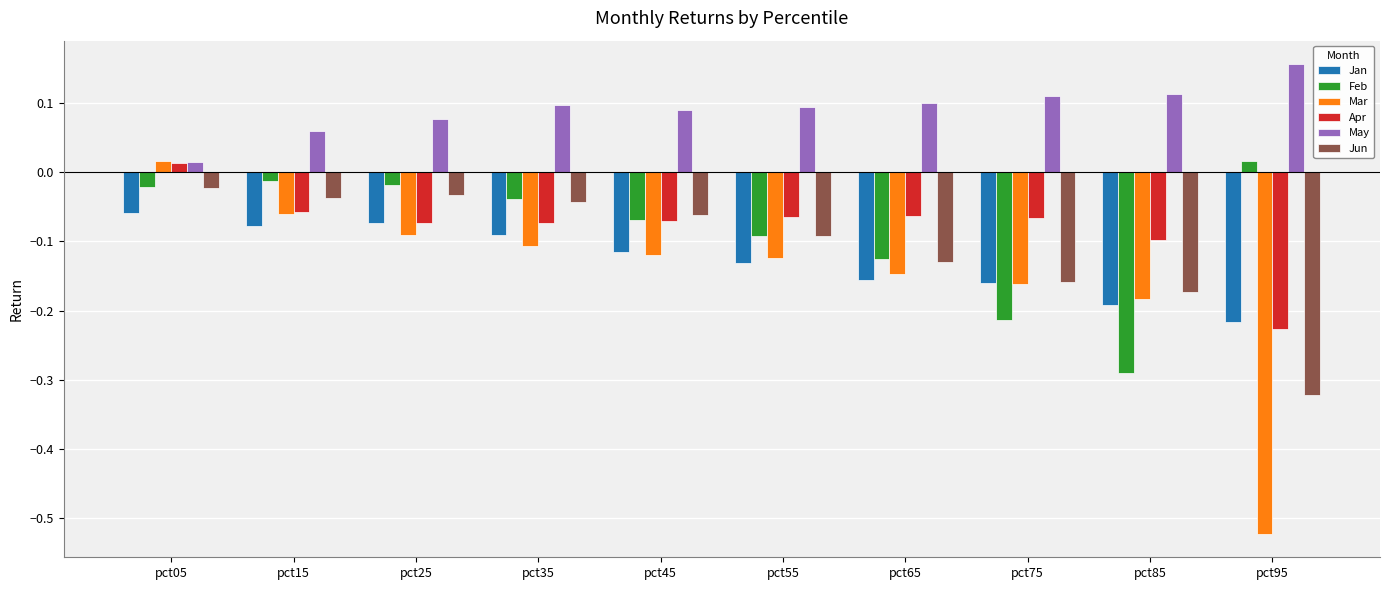

What is the difference between the highest and lowest values at pct85?

0.4